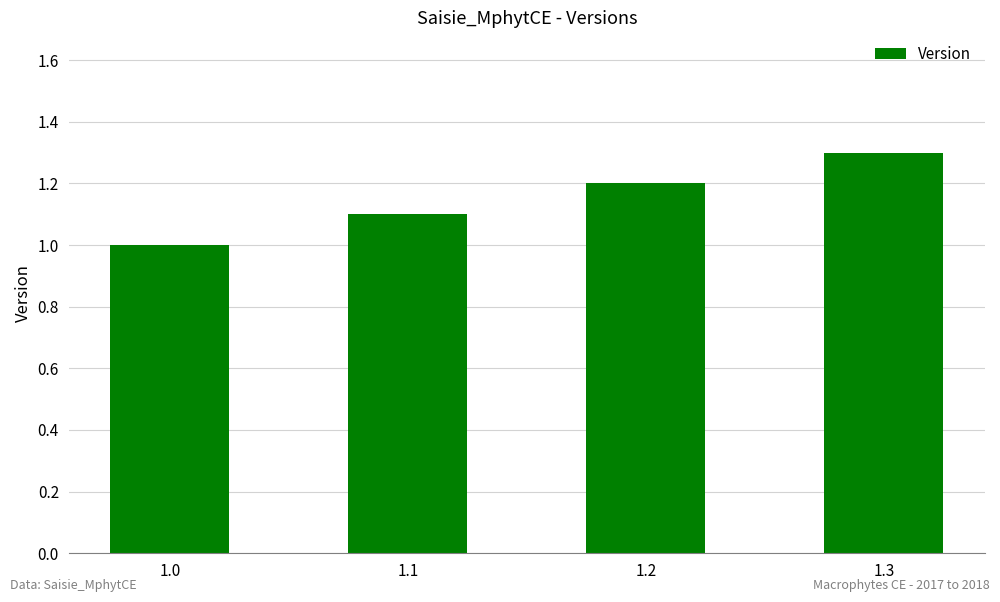

At which label is the value closest to 1?

1.0